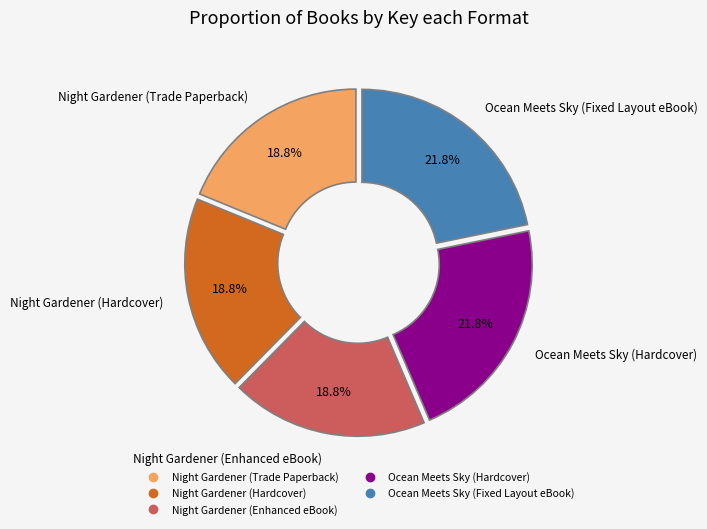

How many slices are in this pie chart?

5